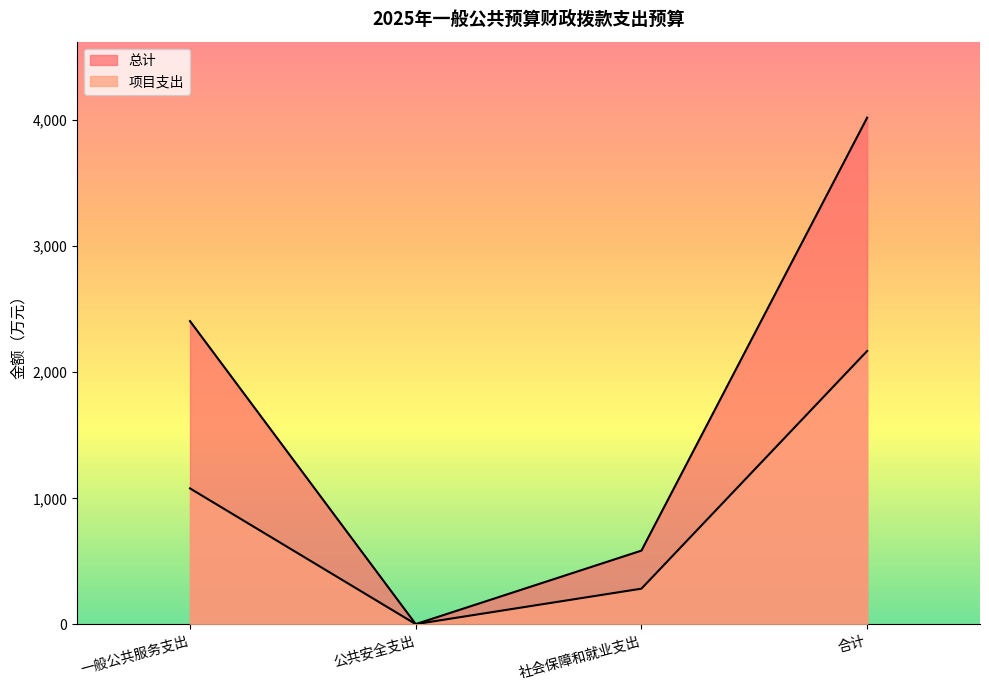

The value of 项目支出 at 社会保障和就业支出 is 502.2. True or false?

False